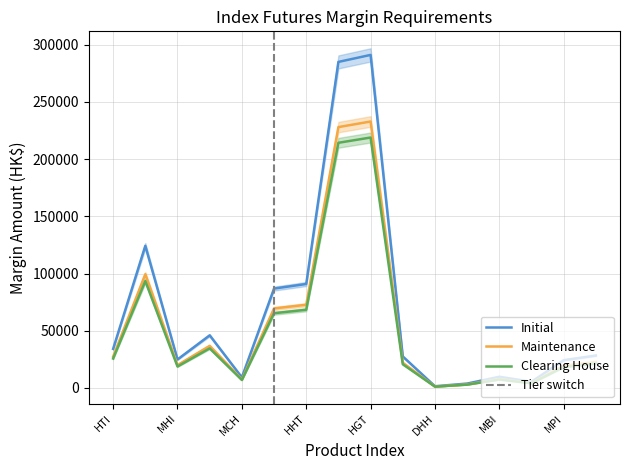

What are all the series names shown in the legend?

Initial, Maintenance, Clearing House